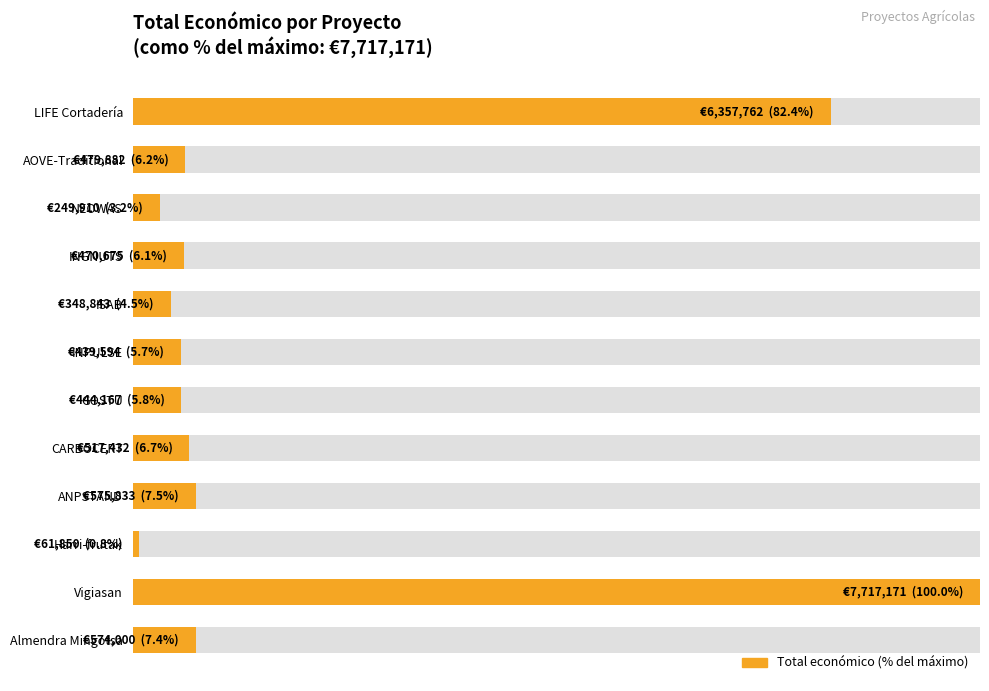

Reading right to left, extract all data points from this chart.

0.1	1.0	0.0	0.1	0.1	0.1	0.1	0.0	0.1	0.0	0.1	0.8